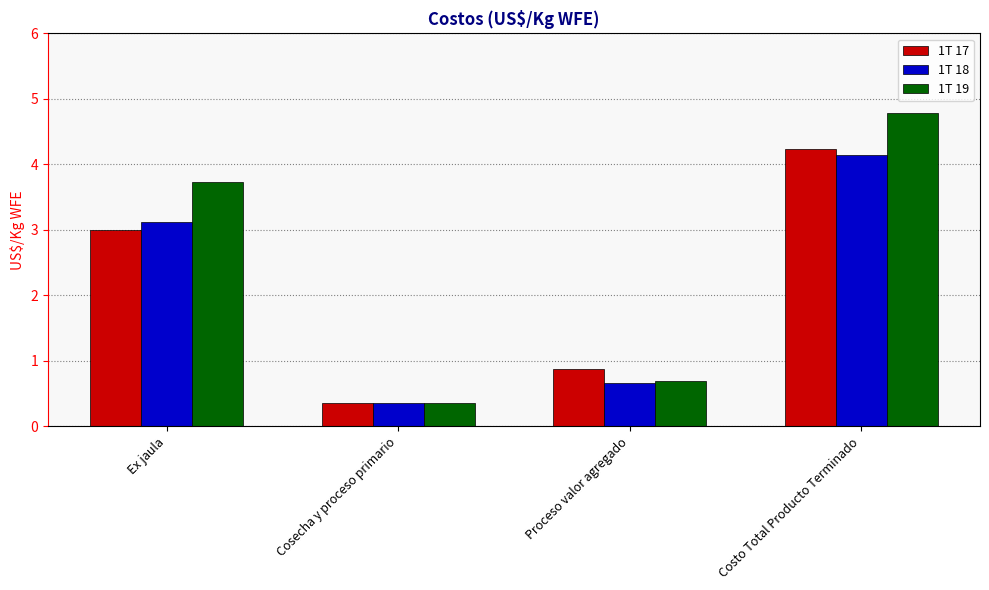

What is the greatest value displayed?

4.8